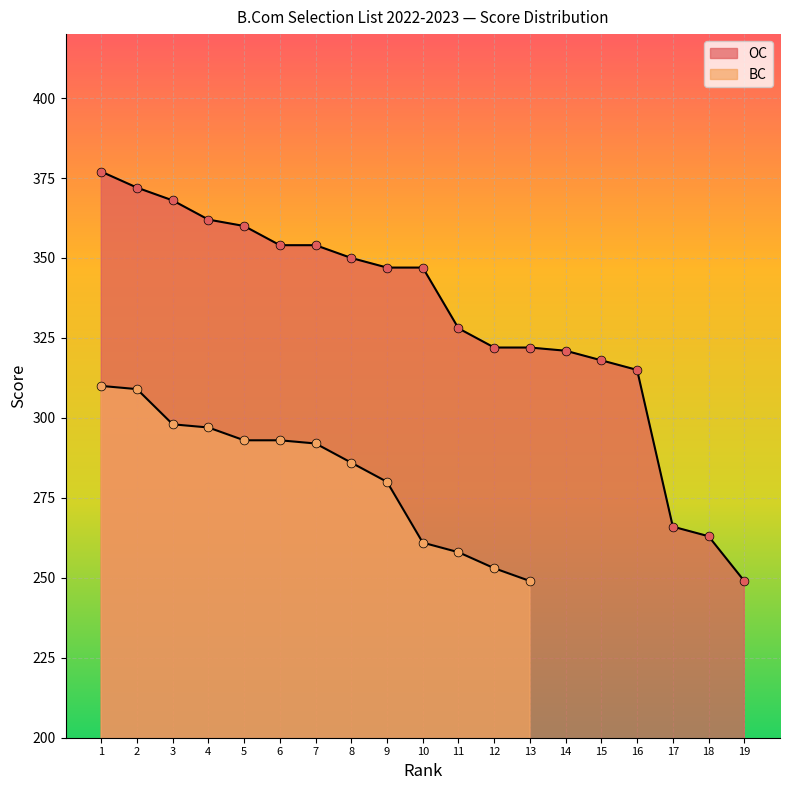

What is the change in value from 12 to 15?

-4